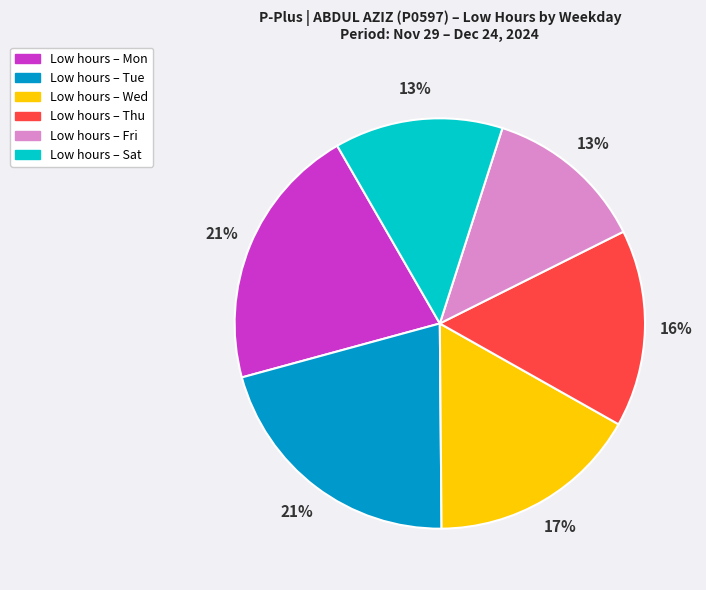

How many segments does this pie chart have?

6